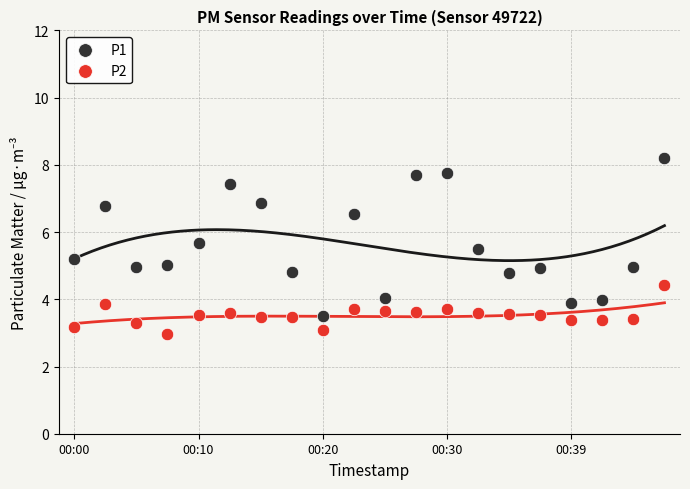

Which series reaches the maximum Y coordinate?

P1